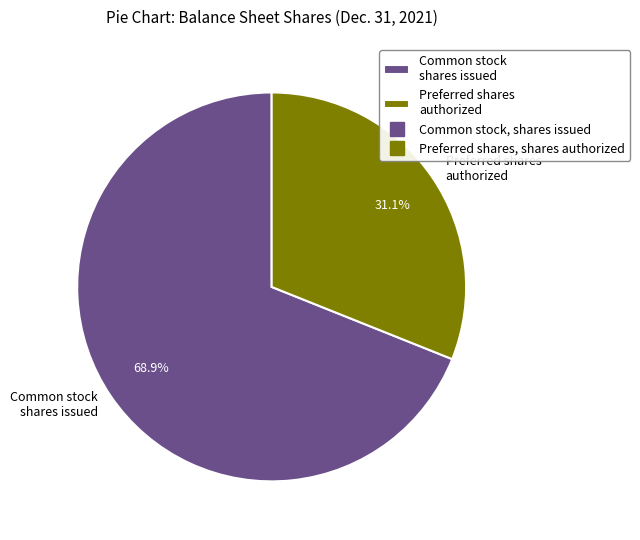

What is the smallest slice in the pie chart?

Preferred shares authorized